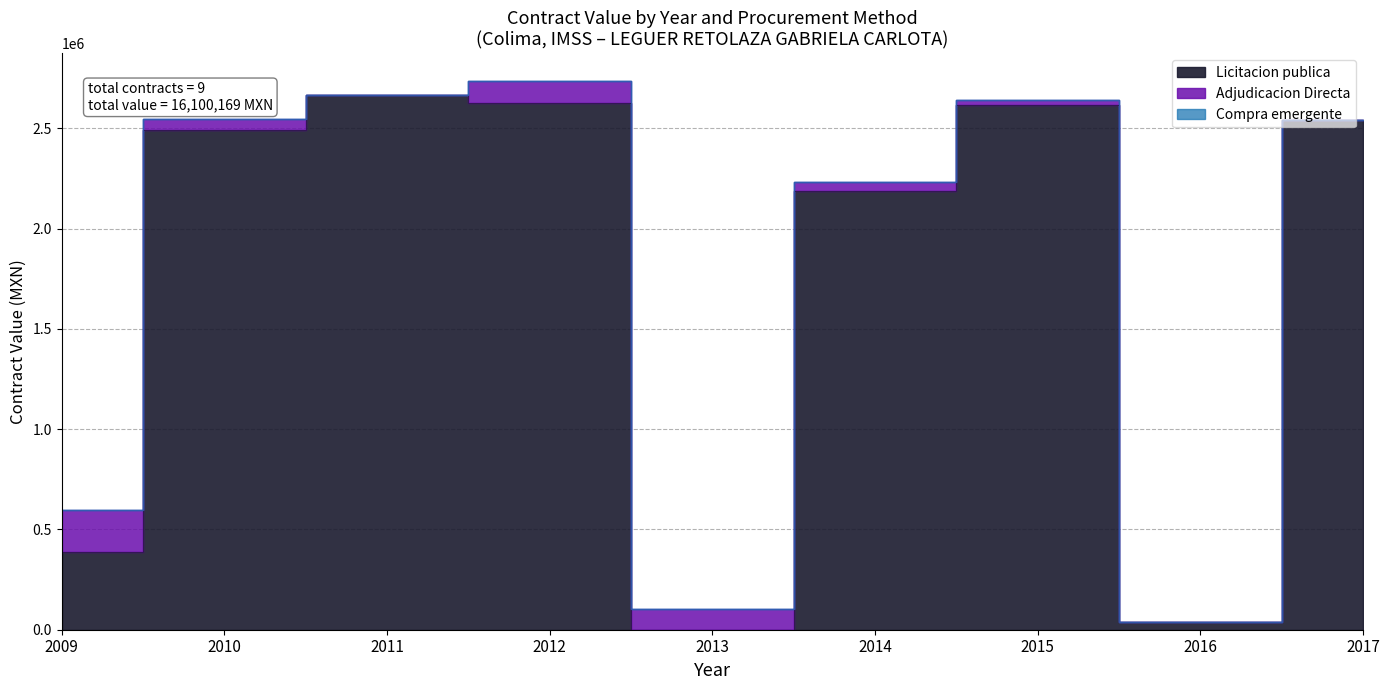

What is the highest value of the Licitacion publica series?

2663957.4